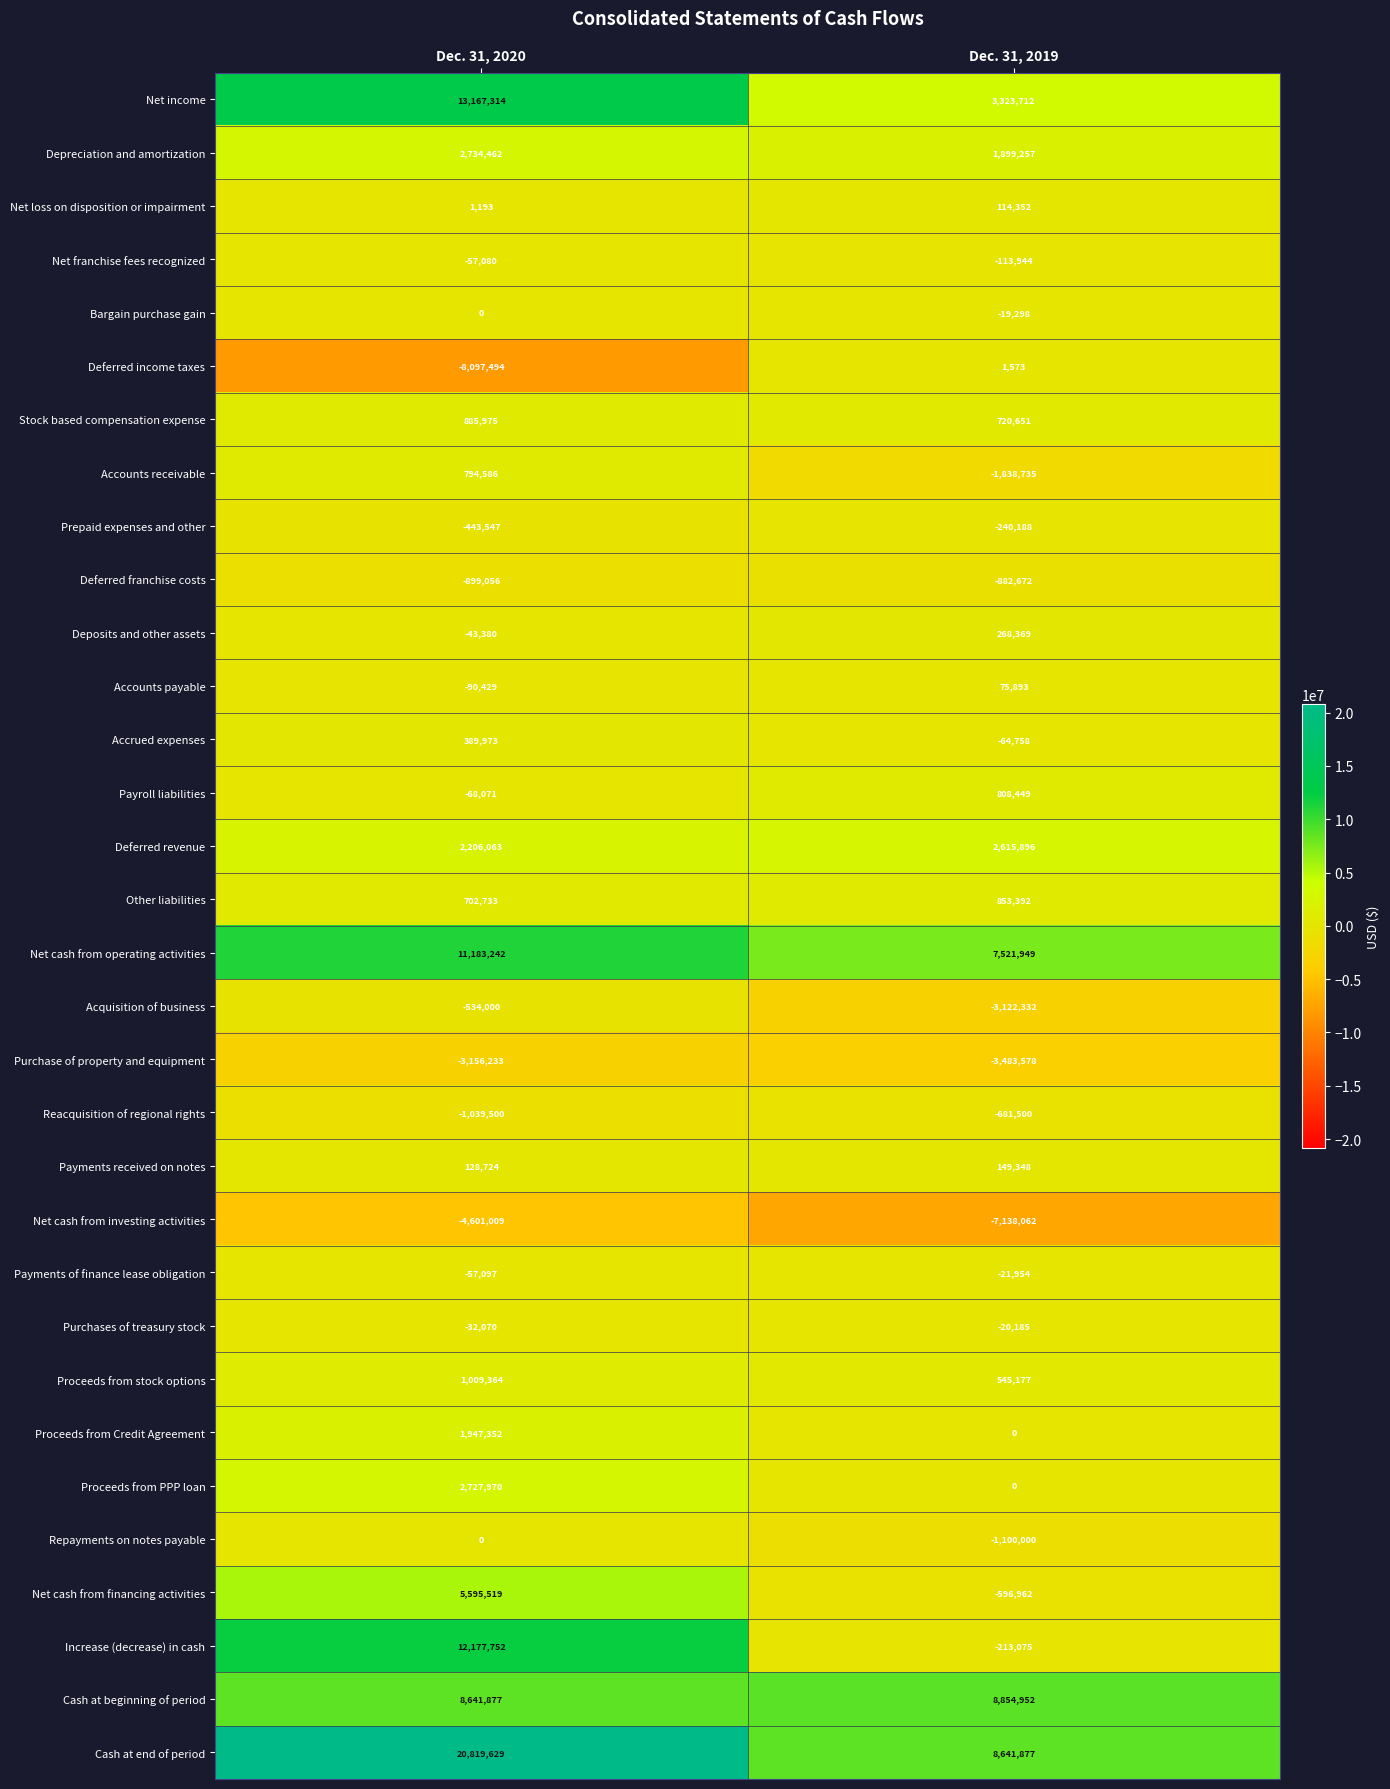

Rank the categories by Other liabilities value from highest to lowest.

Dec. 31, 2019, Dec. 31, 2020